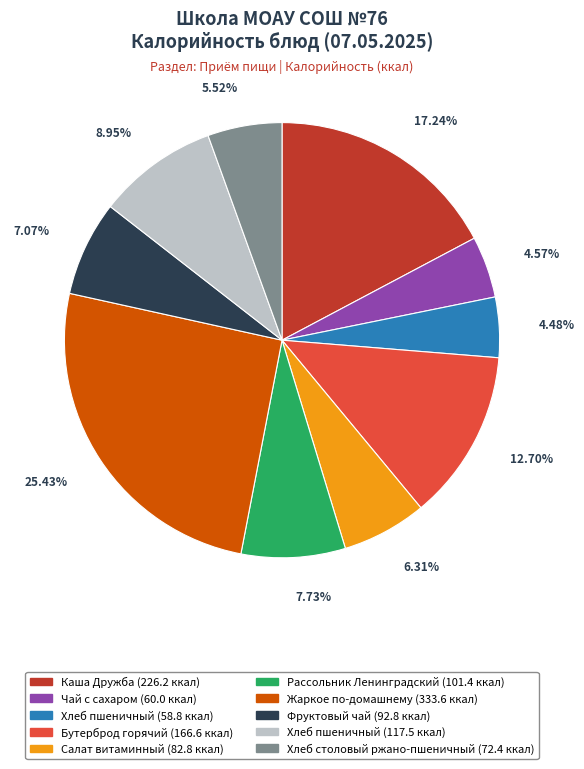

Does any single category account for the majority?

No